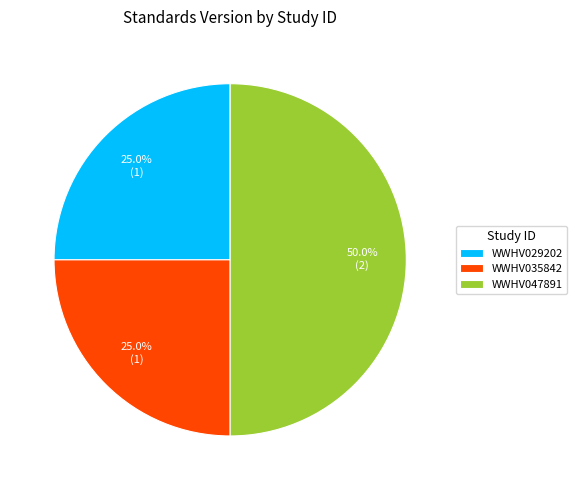

The WWHV047891 slice represents 50% of the pie. True or false?

True